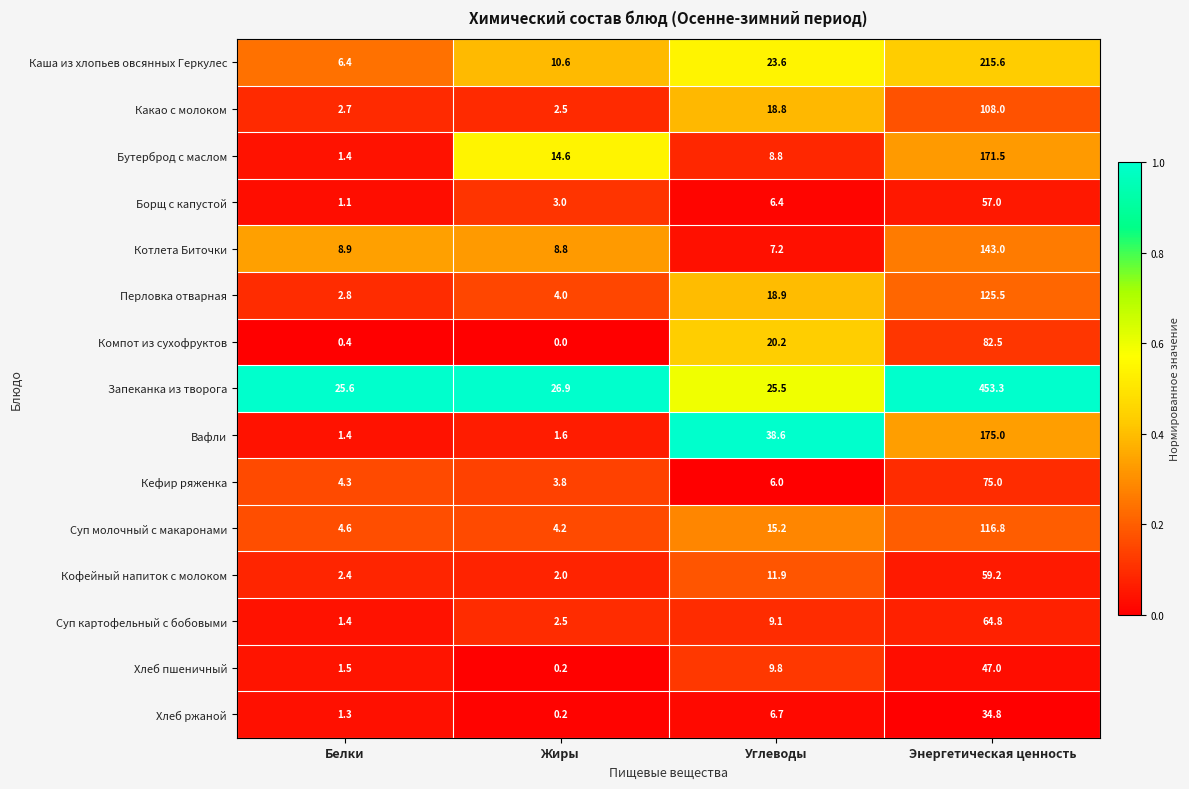

What is the difference between the second highest and minimum values in the Запеканка из творога series?

1.4